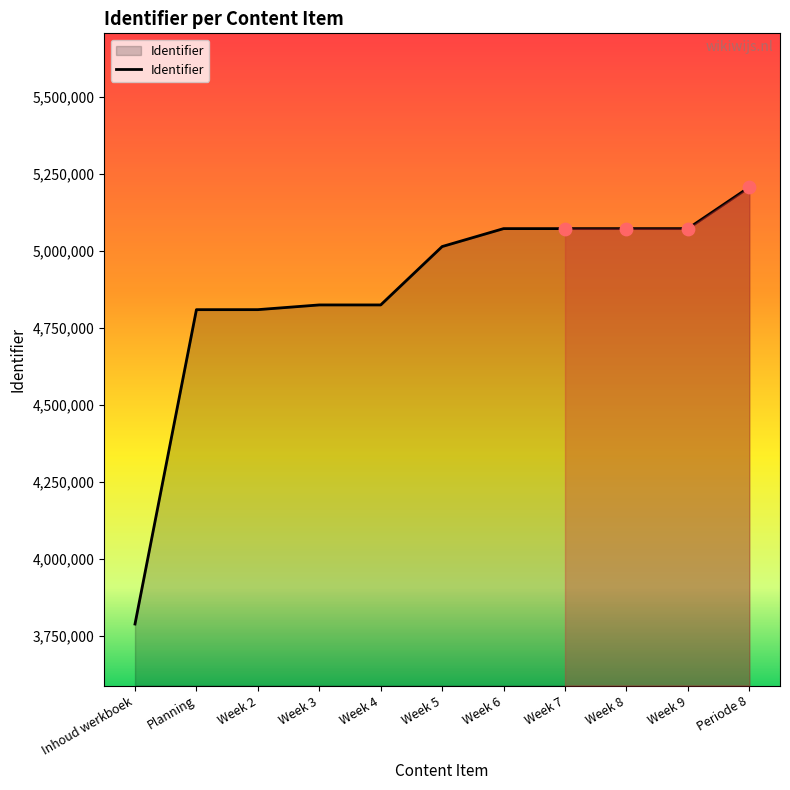

Which has a higher value, Week 4 or Inhoud werkboek?

Week 4